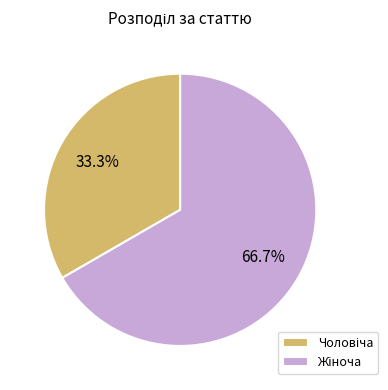

Is there any slice that represents more than half of the pie?

Yes